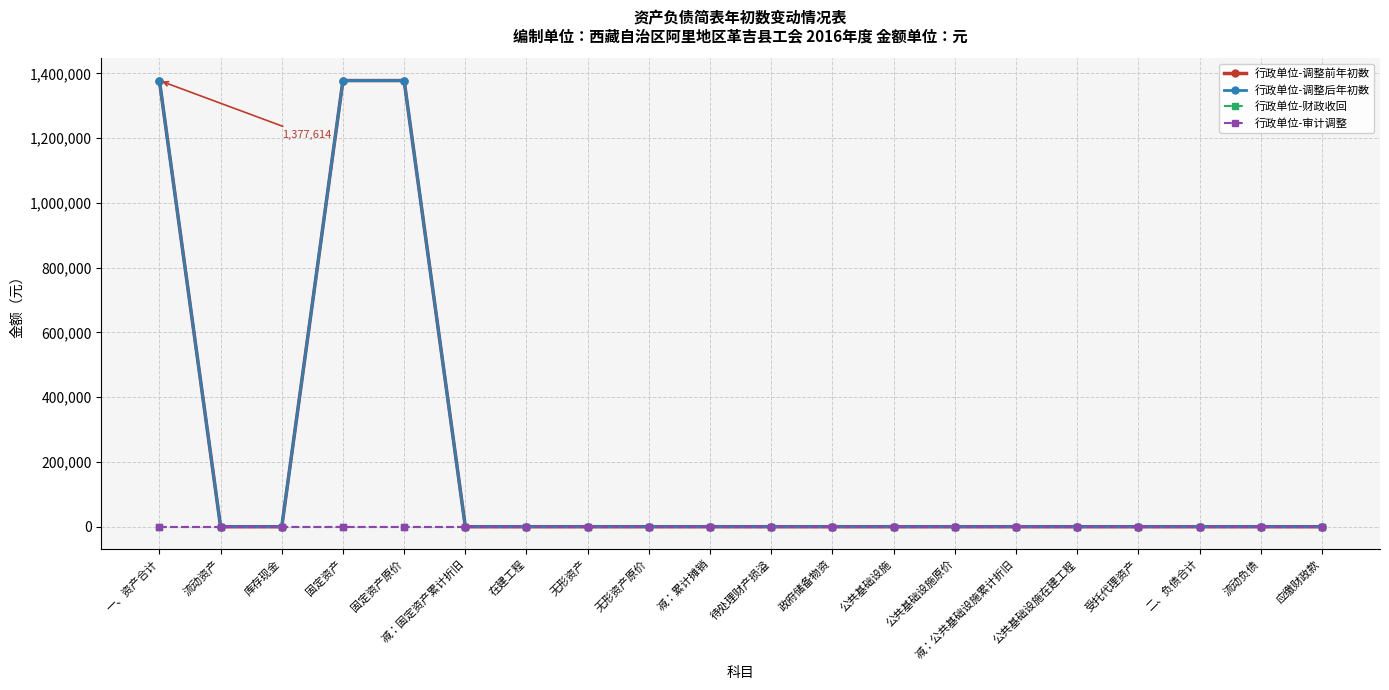

What is the difference between the maximum and minimum values in the 行政单位-调整前年初数 series?

1377614